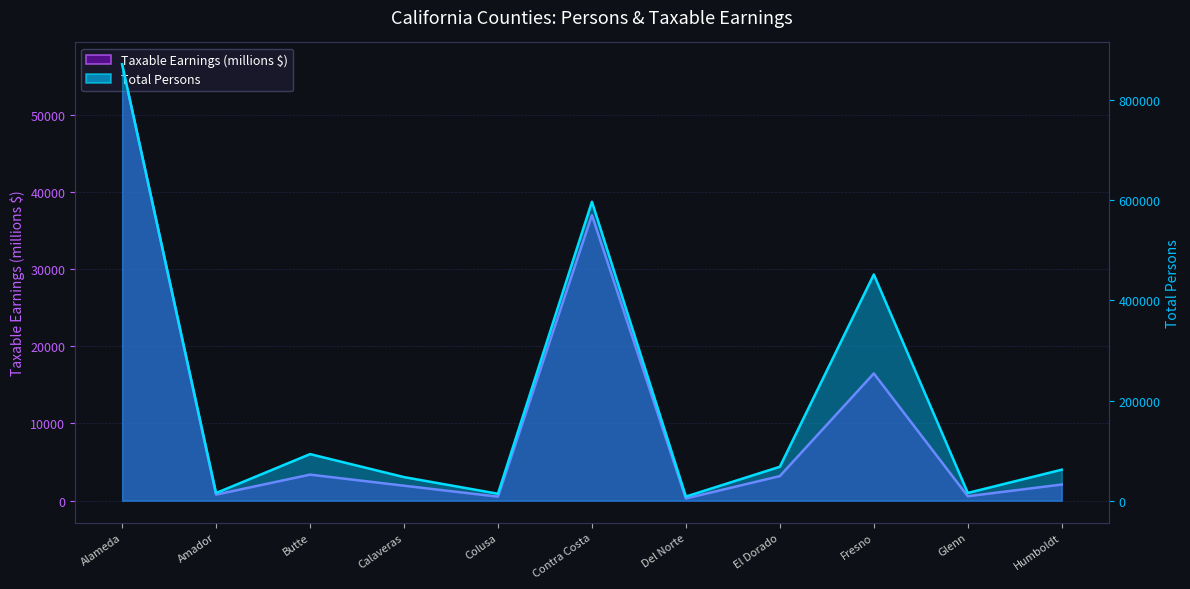

Does the chart have visible grid lines?

Yes